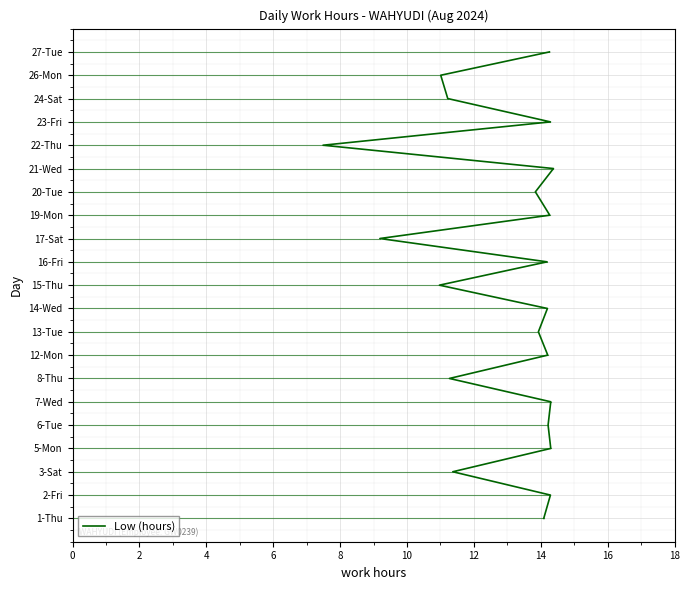

The chart shows a value of 30 at 20. True or false?

False